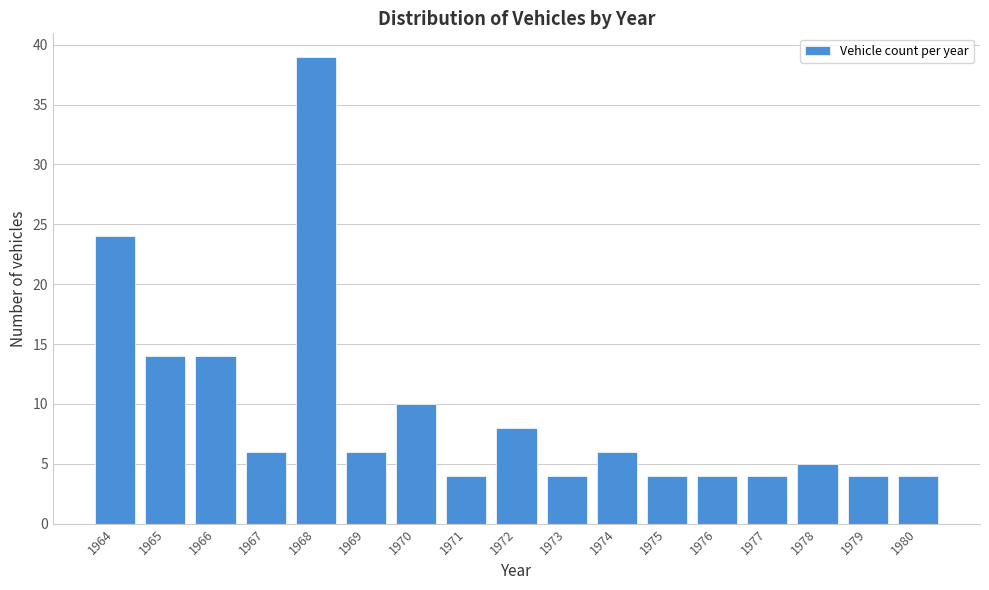

Reading left to right, transcribe all the data shown in this chart.

24	14	14	6	39	6	10	4	8	4	6	4	4	4	5	4	4